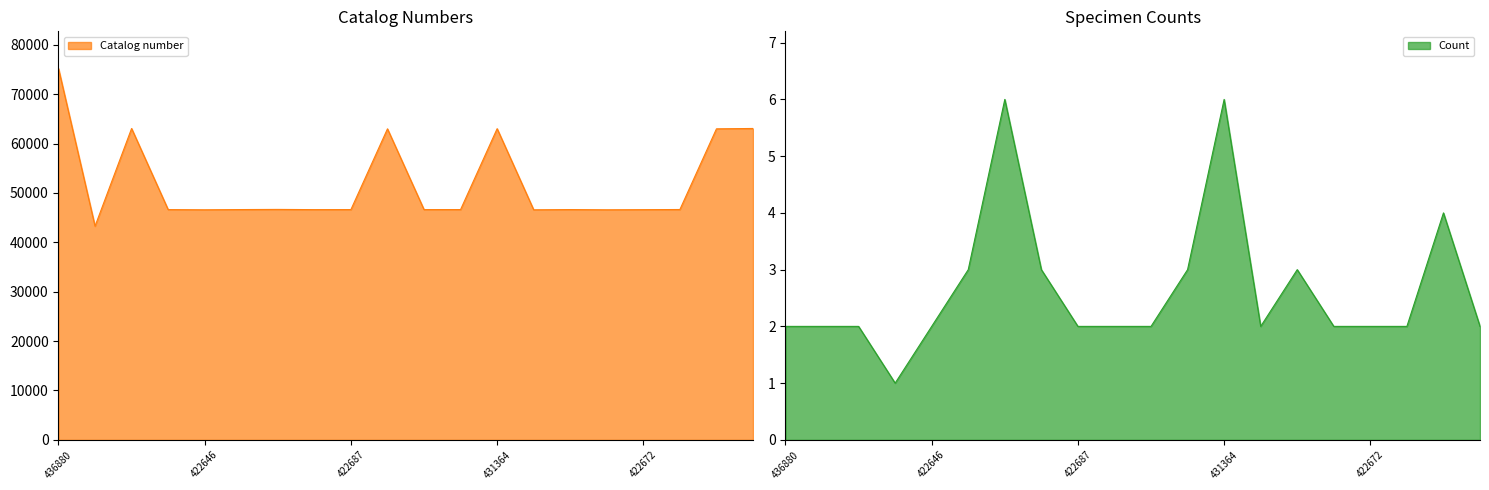

What position from the left is 420608?

2